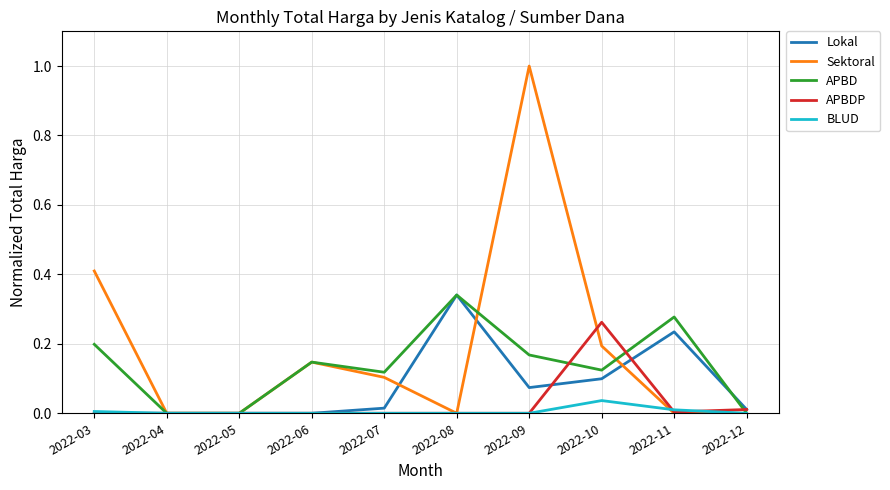

At which label does Sektoral reach its peak?

2022-09